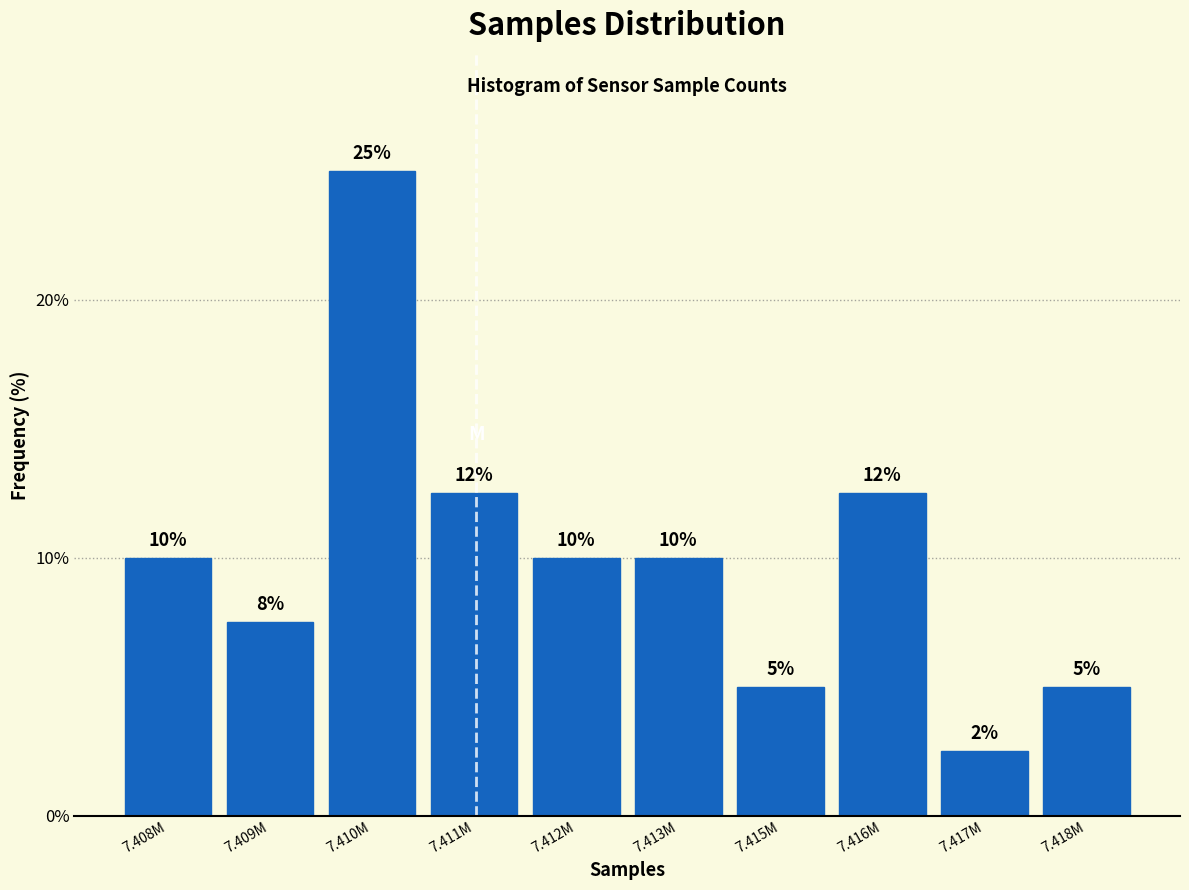

What is the label of the 10th bar from the left?

7.418M